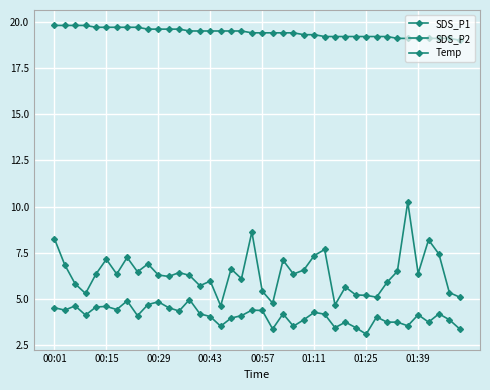

True or false: Temp and SDS_P1 intersect in this chart.

False